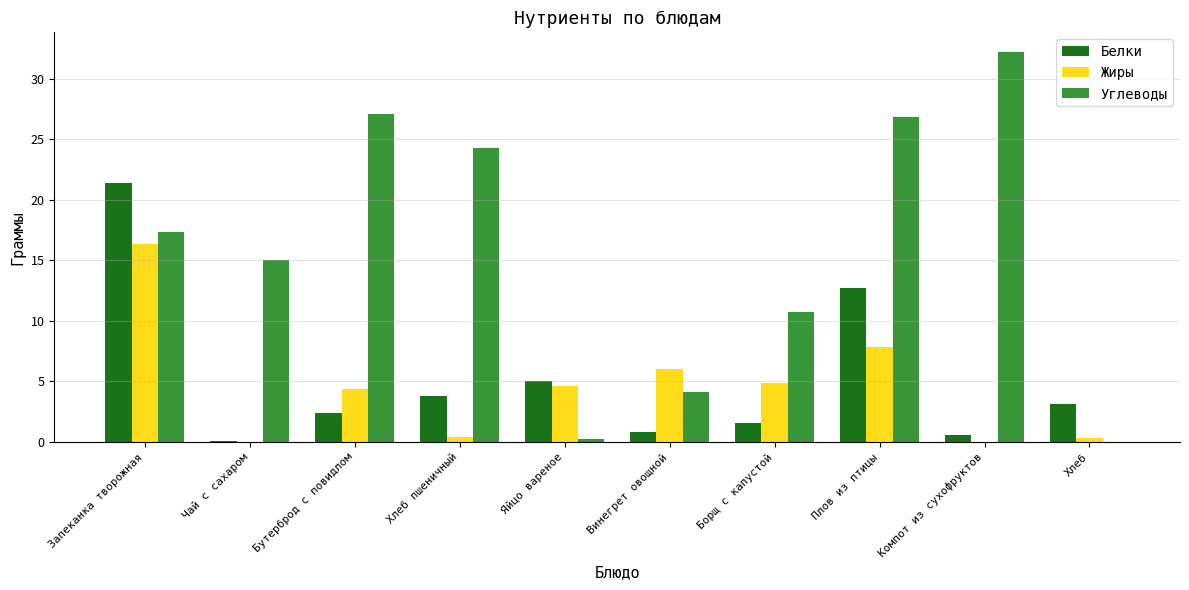

What is the sum of the Белки values at Бутерброд с повидлом and Борщ с капустой?

4.0